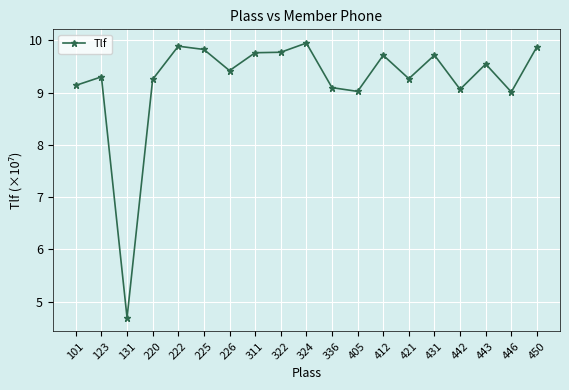

What is the average value?

9.2